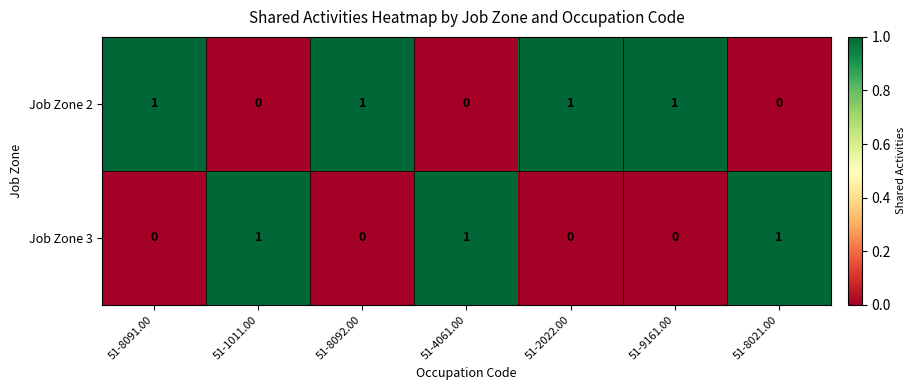

What is the sum of all Job Zone 3 values?

3